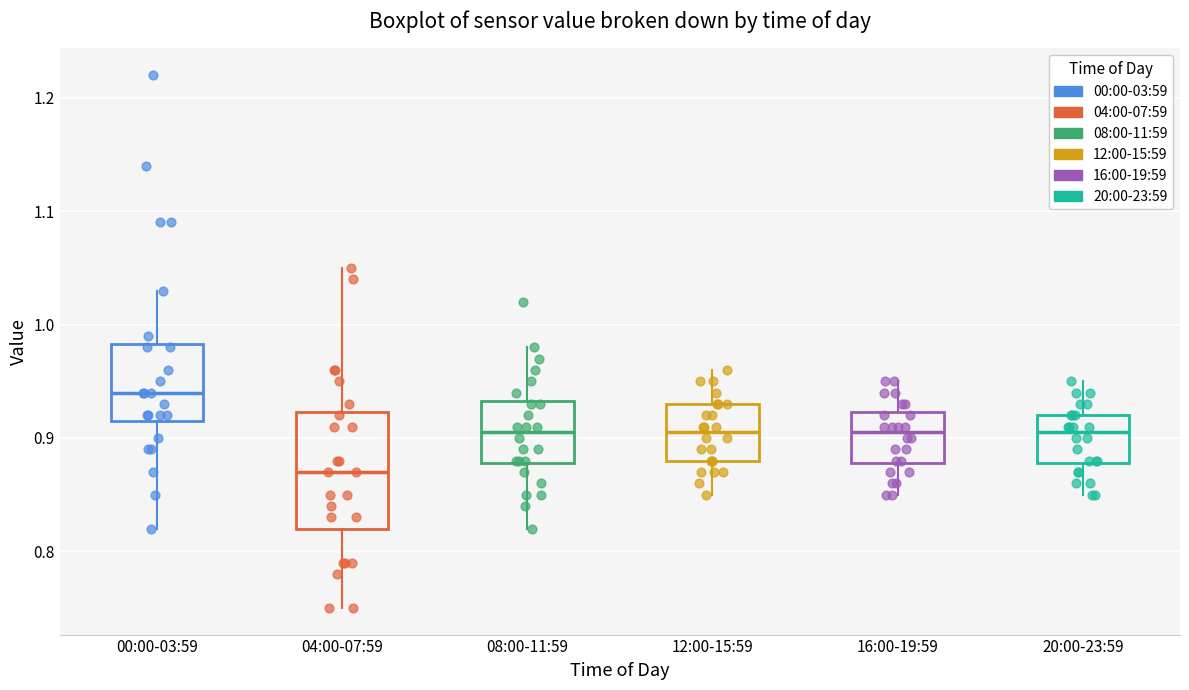

Where is the lower edge of the box for 00:00-03:59 on the y-axis? The values are not printed on the chart, so give them approximately, as read against the axis.

0.92